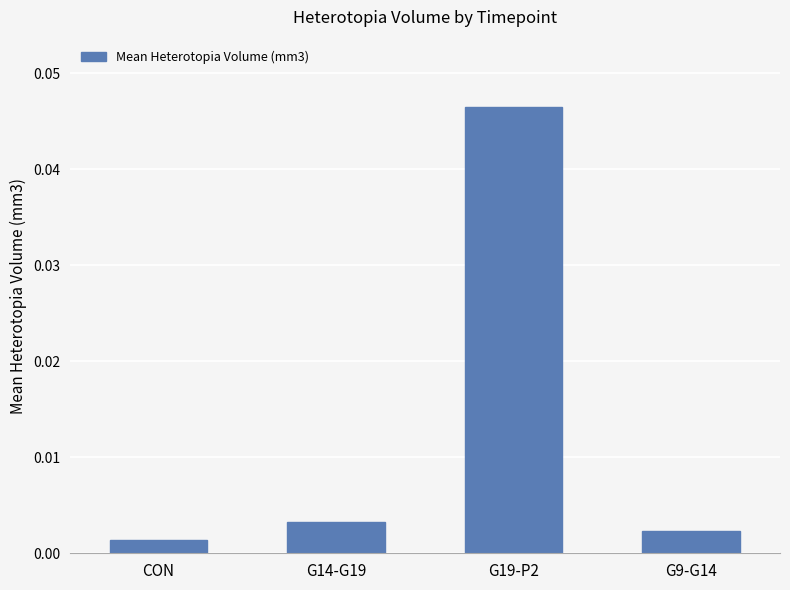

What is the label of the 3rd bar from the right?

G14-G19